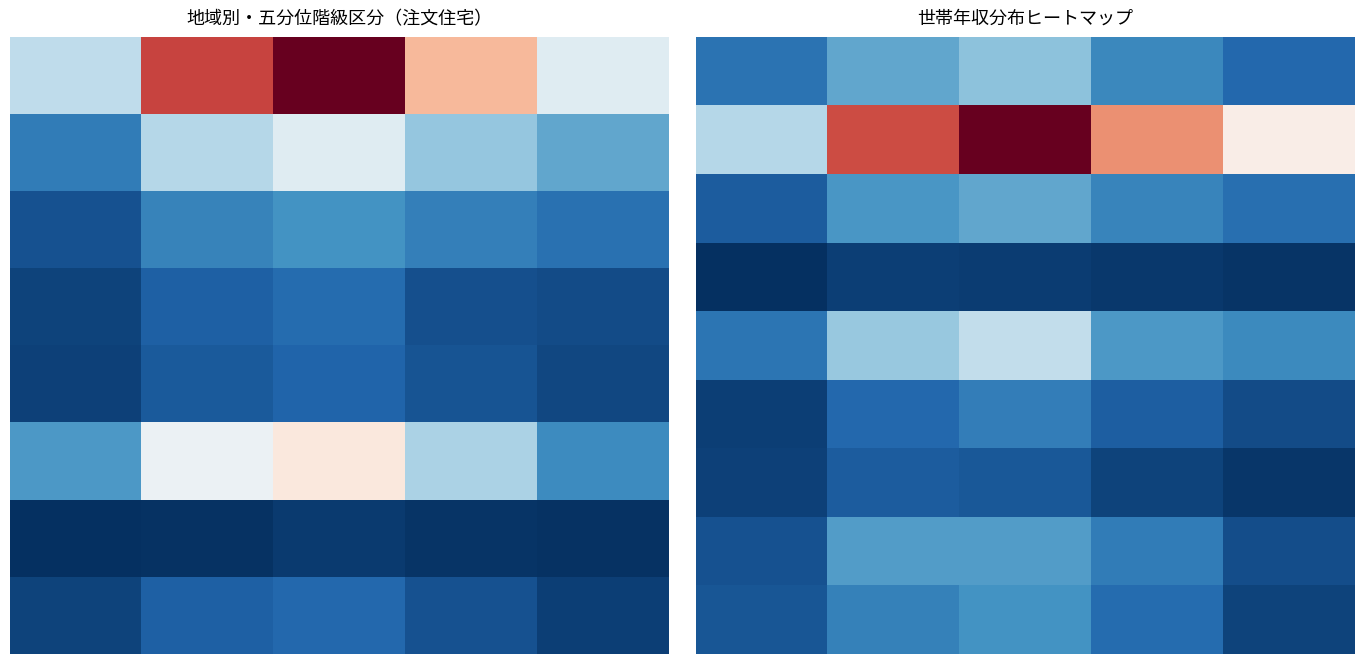

How many distinct data groups are displayed?

9